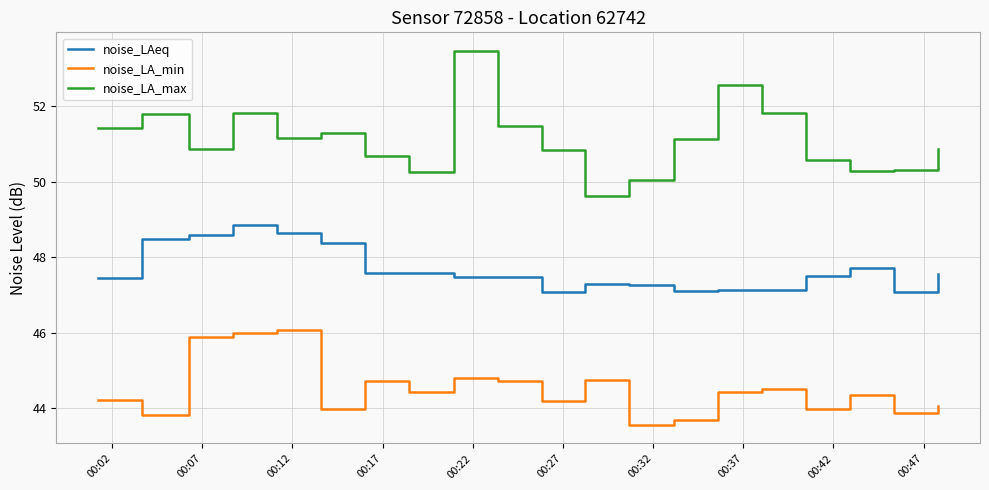

What is the smallest value displayed?

43.6